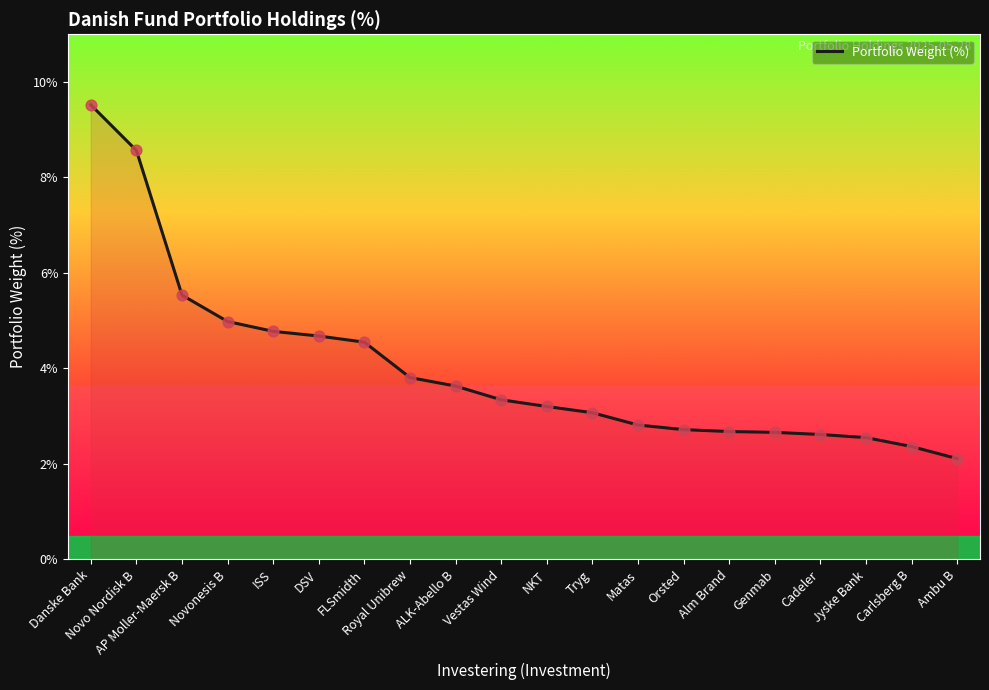

What is the change in value from Royal Unibrew to Genmab?

-1.1